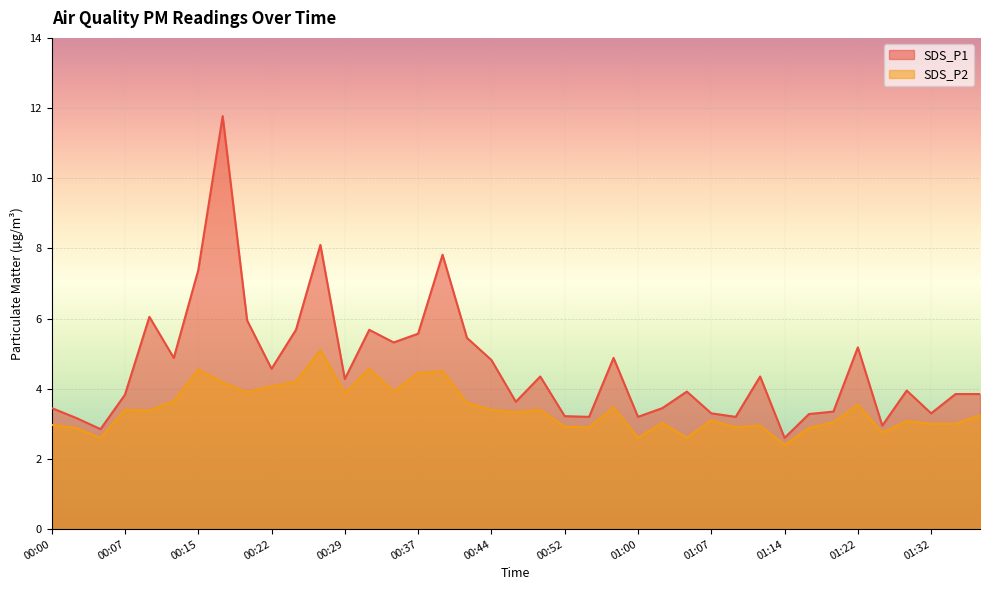

What is the label of the 24th point from the right?

00:37